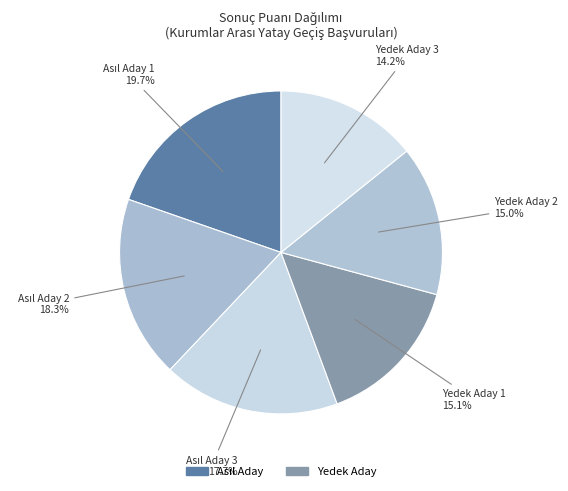

How many segments does this pie chart have?

6